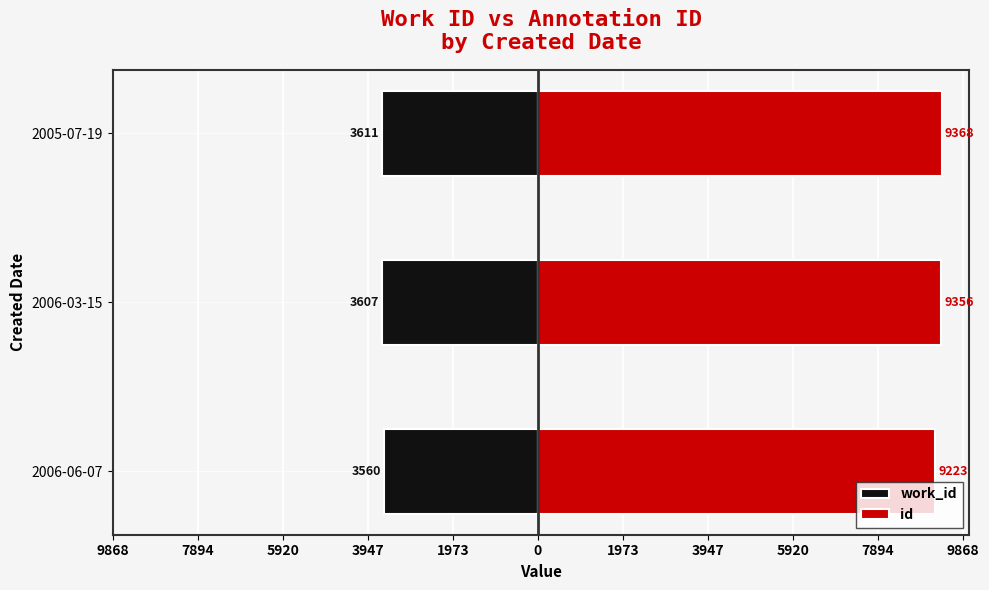

Rank the series by their maximum value, from lowest to highest.

work_id, id